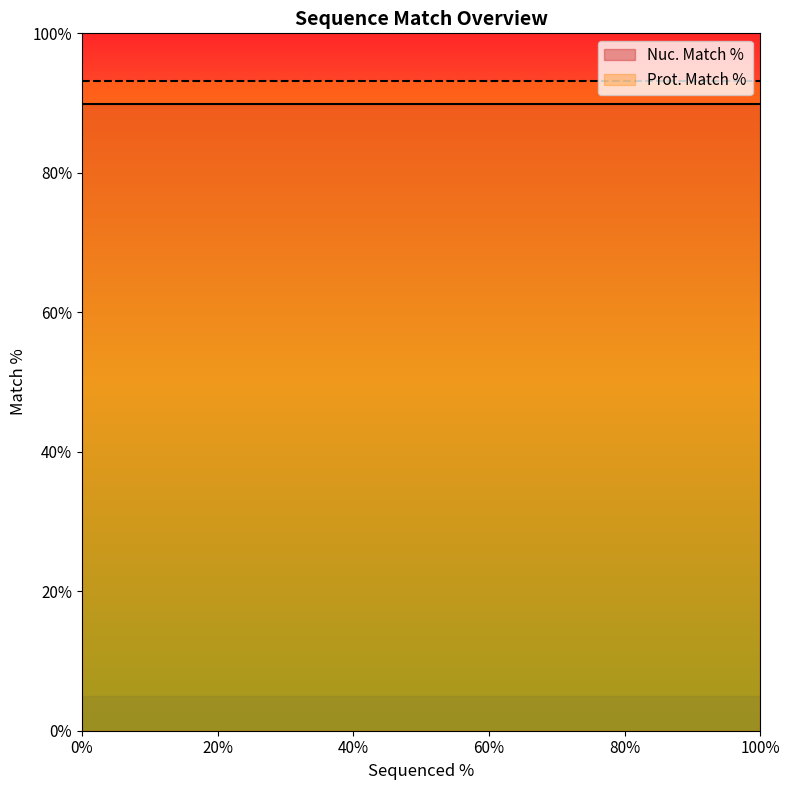

Reading left to right, list all the values displayed in this chart.

Nuc. Match %: 100=89.9	0=89.9	36=89.9
Prot. Match %: 100=93.1	0=93.1	36=93.1